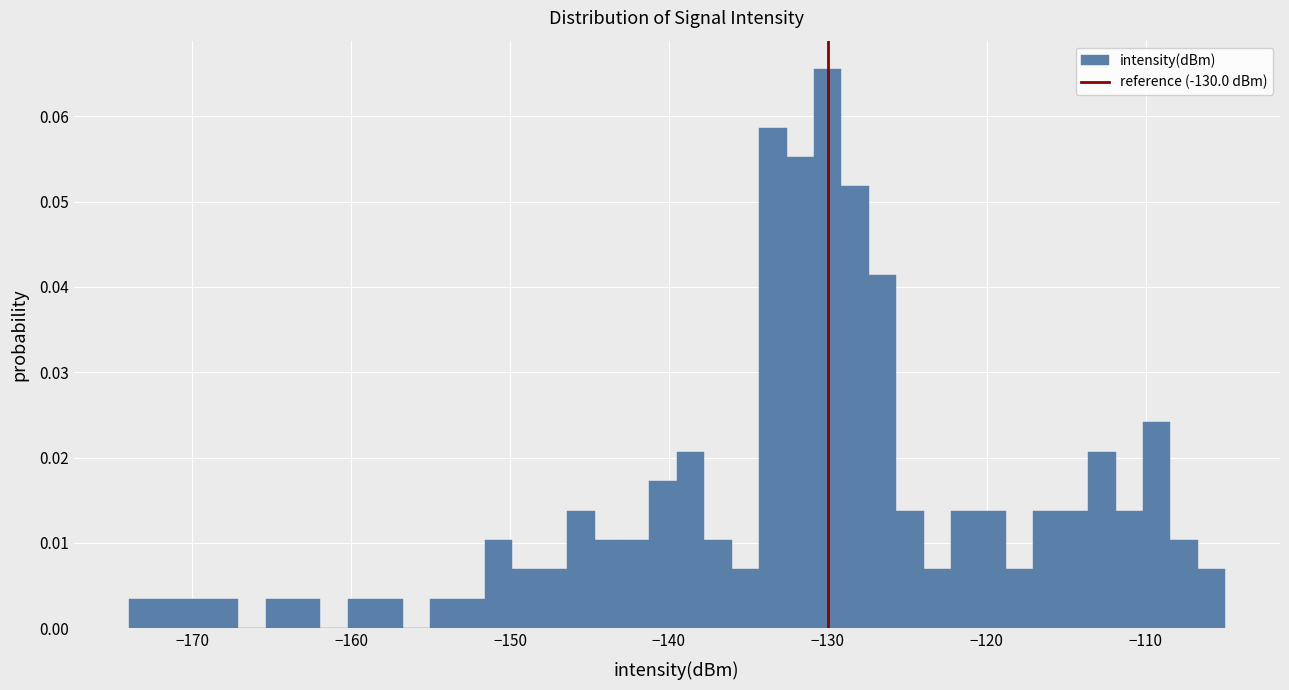

Read against the x-axis, roughly where is the centre of the tallest bar?

-130